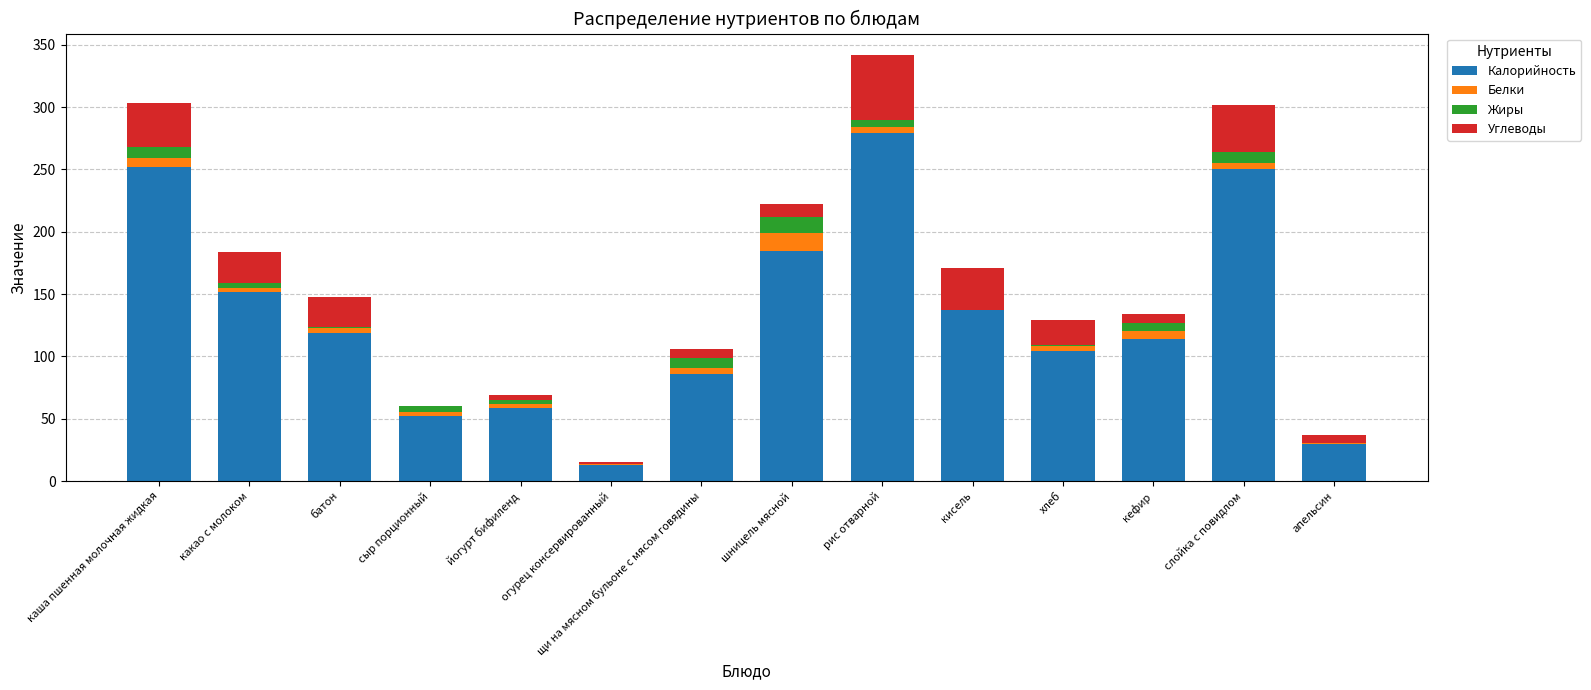

At which category is the sum across all series the highest?

рис отварной